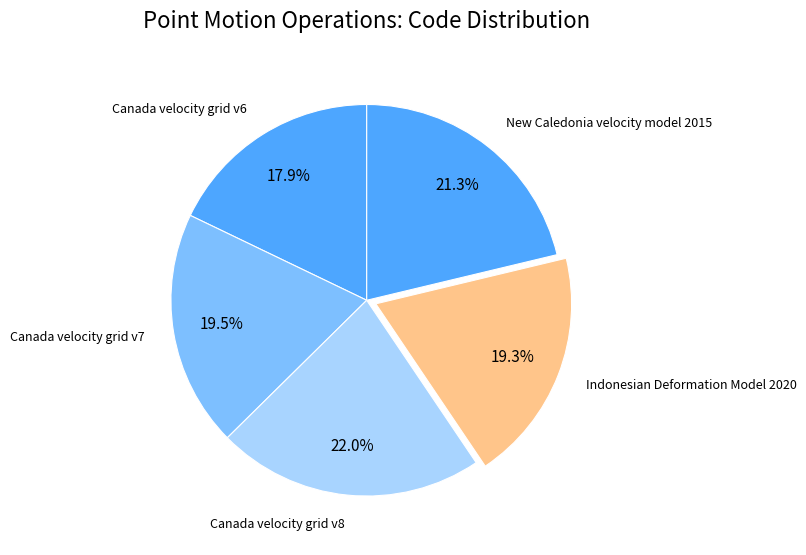

What percentage is the New Caledonia velocity model 2015 slice, to the nearest percent?

21%